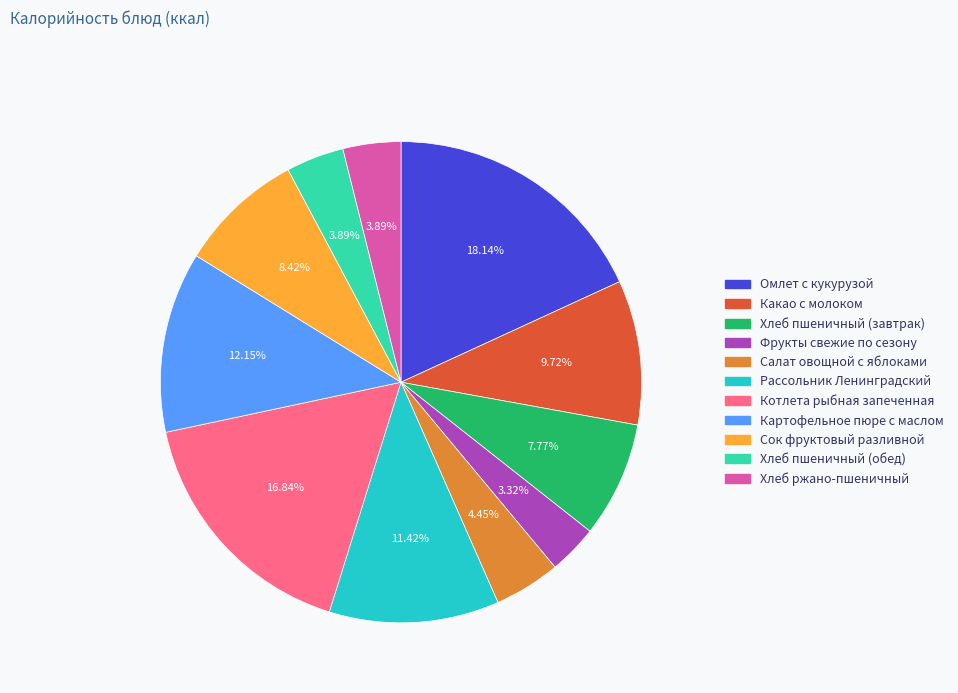

How many slices are in this pie chart?

11